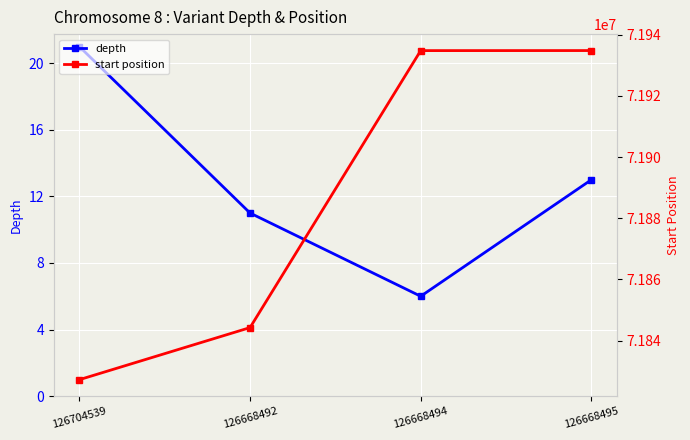

What is the label of the 3rd point from the left?

126668494